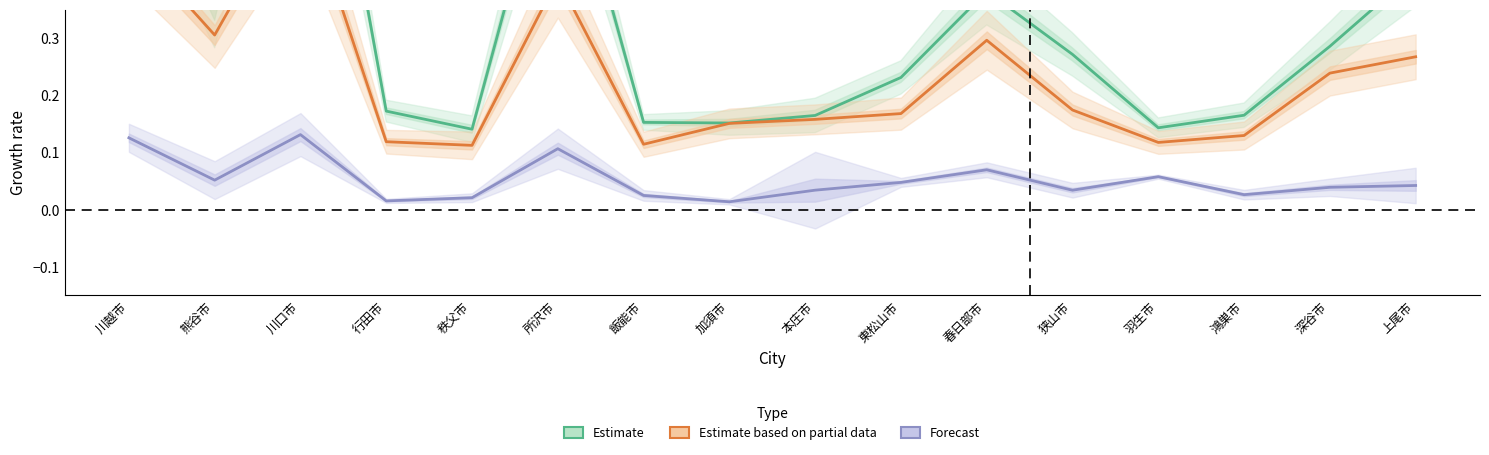

How many lines are shown in the chart?

3